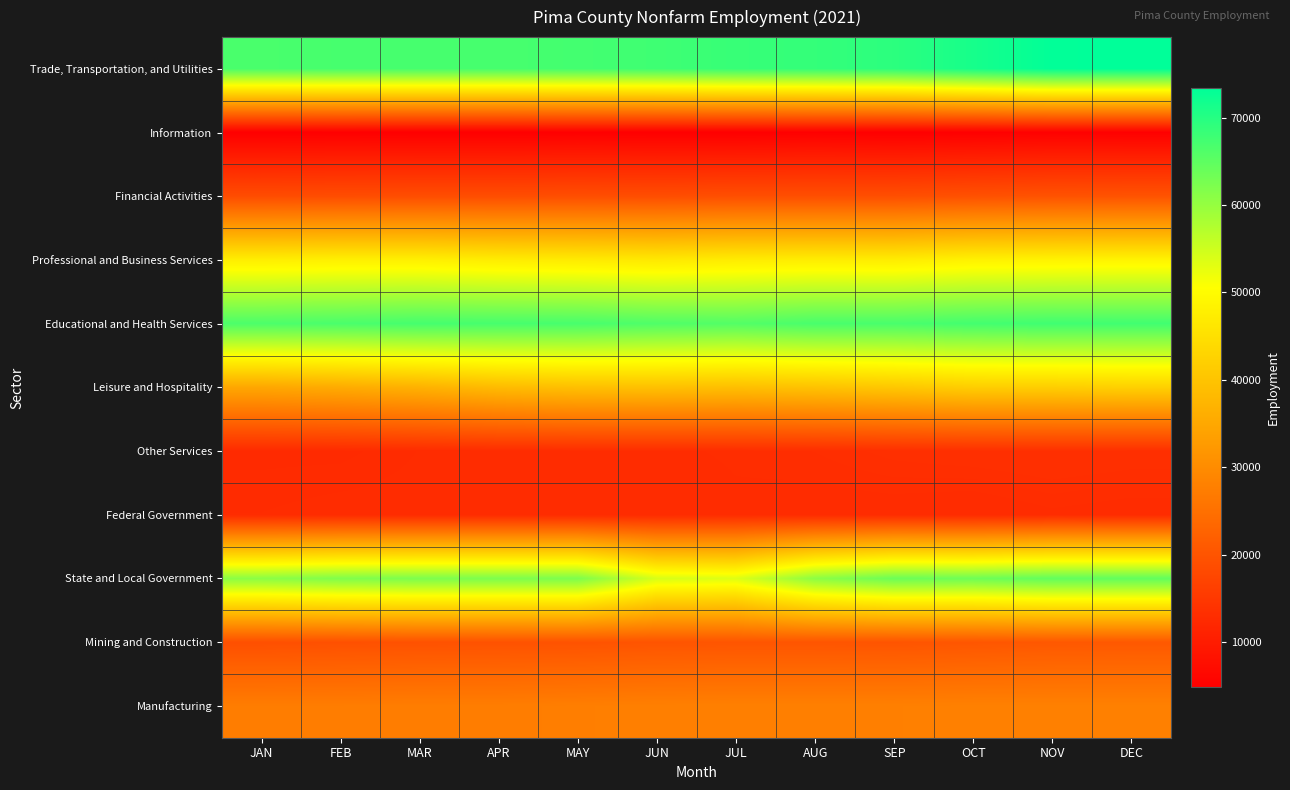

What is the greatest value displayed?

73400